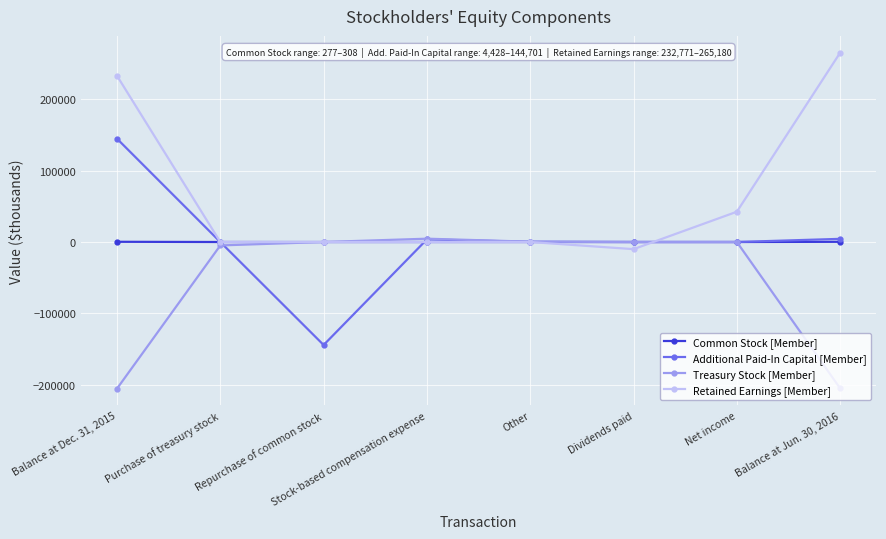

Is the value of Retained Earnings [Member] at Balance at Dec. 31, 2015 greater than the value of Common Stock [Member] at Dividends paid?

Yes